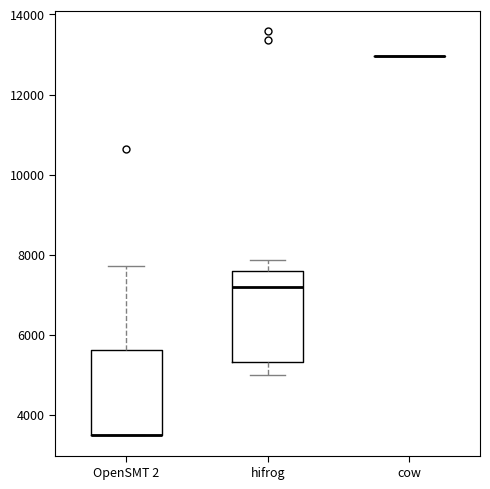

Reading left to right, read every box against the y-axis: the position of its median line, the range the box covers, and the ends of its whiskers. The values are not printed on the chart, so give them approximately, as read against the axis.

OpenSMT 2: median 3600 (drawn on the box's lower edge), box 3400 to 5600, whiskers 3400 to 7800
hifrog: median 7200, box 5400 to 7600, whiskers 5000 to 7800
cow: box collapsed to a line at 13000, whiskers 13000 to 13000